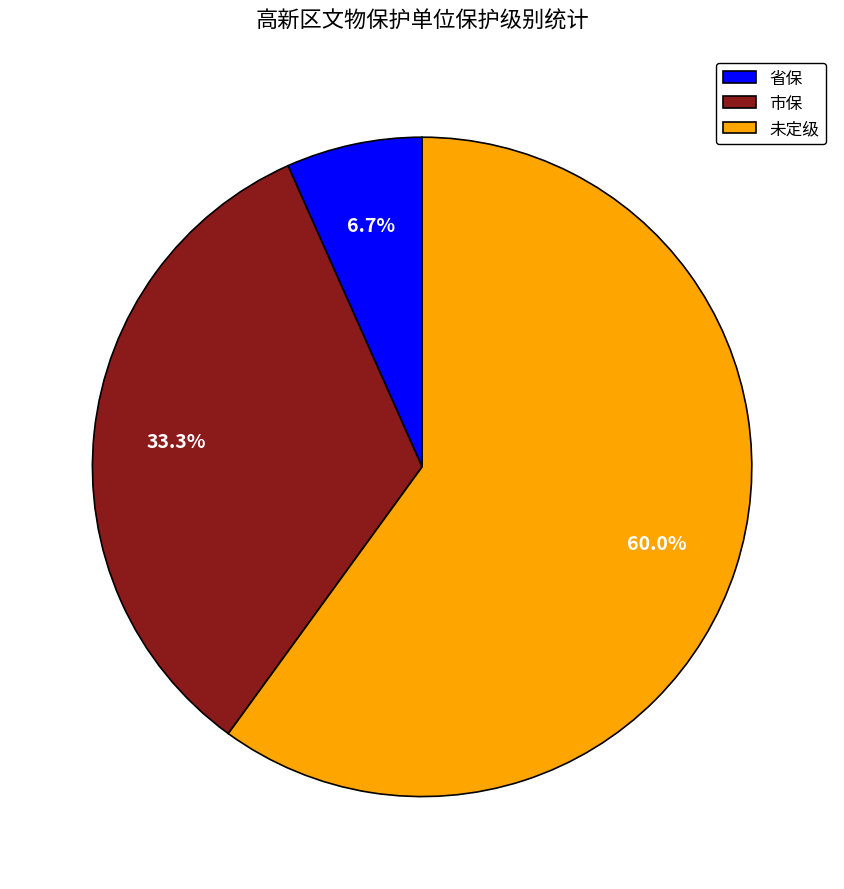

Which slice represents more than half of the pie?

未定级